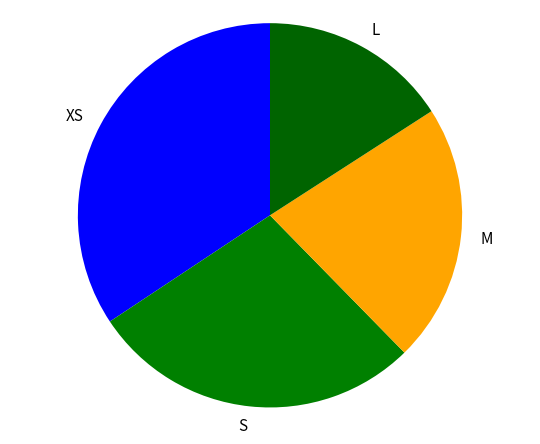

Which category has the smallest portion of the pie?

L